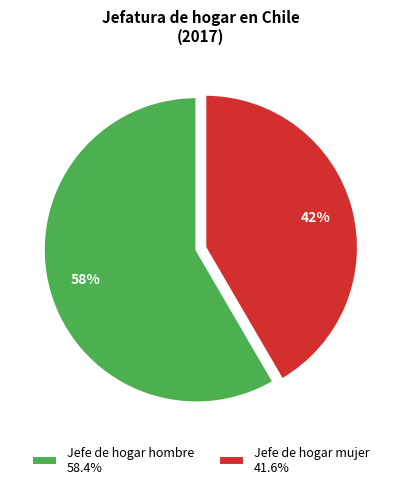

To the nearest percent, what is the combined percentage of Jefe de hogar hombre 58.4% and Jefe de hogar mujer 41.6%?

100%